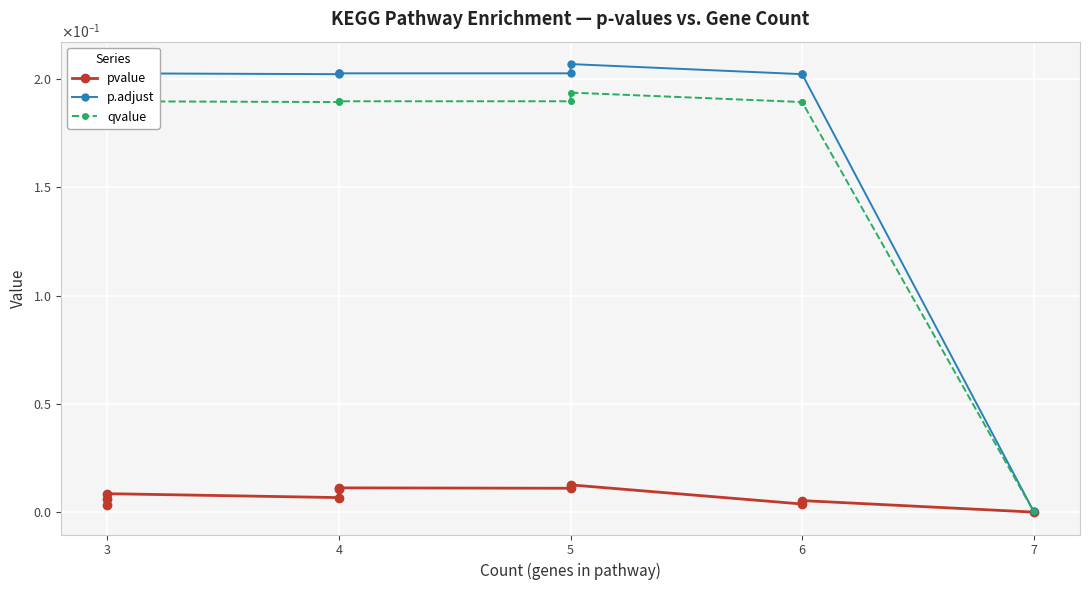

What is the maximum value shown in the chart?

0.2